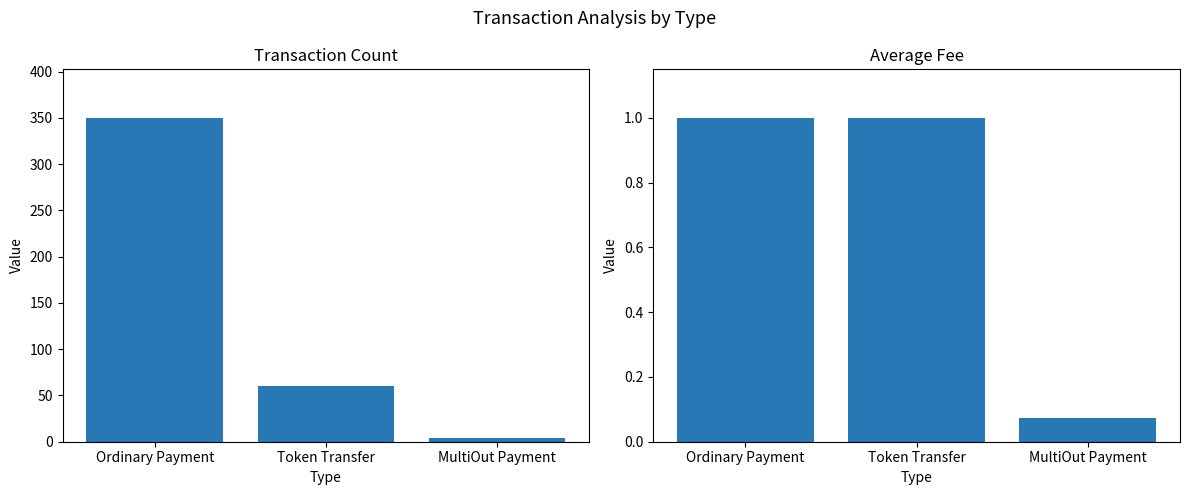

What is the sum of the Average Fee values at MultiOut Payment and Token Transfer?

1.1